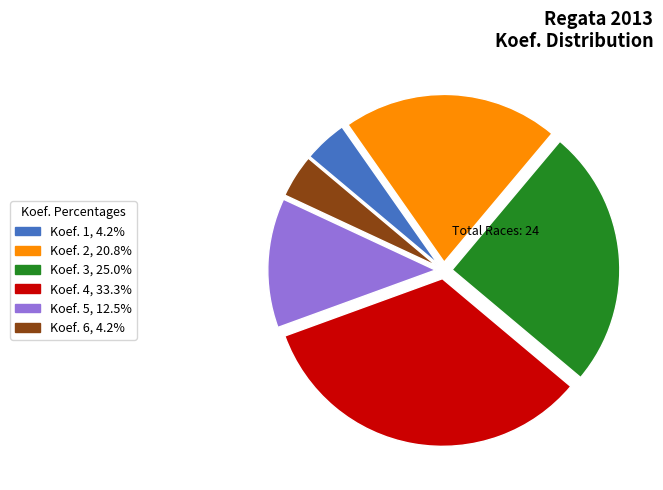

Does any single category account for the majority?

No